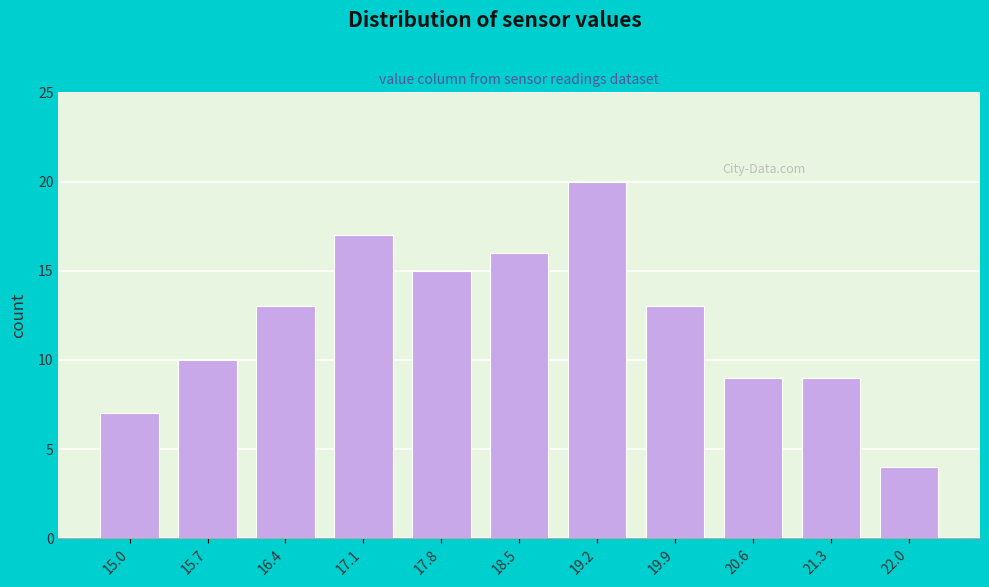

Reading right to left, list all the values displayed in this chart.

4	9	9	13	20	16	15	17	13	10	7